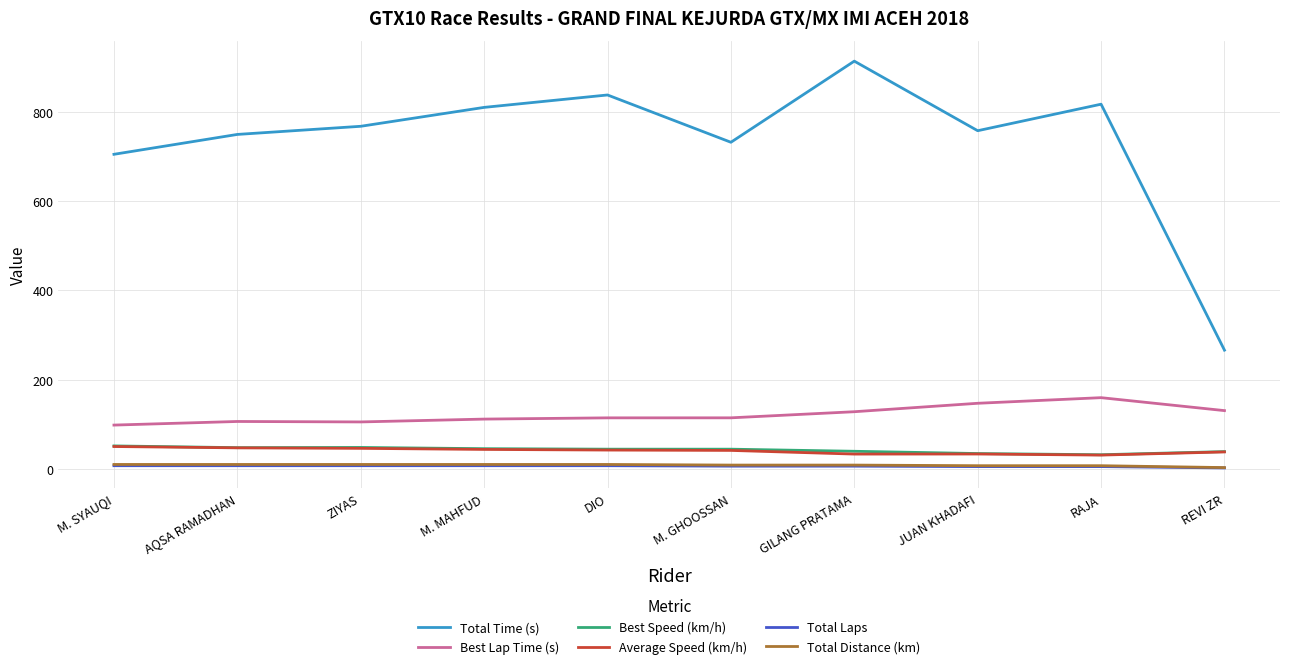

True or false: Best Lap Time (s) and Total Time (s) cross at least once.

False